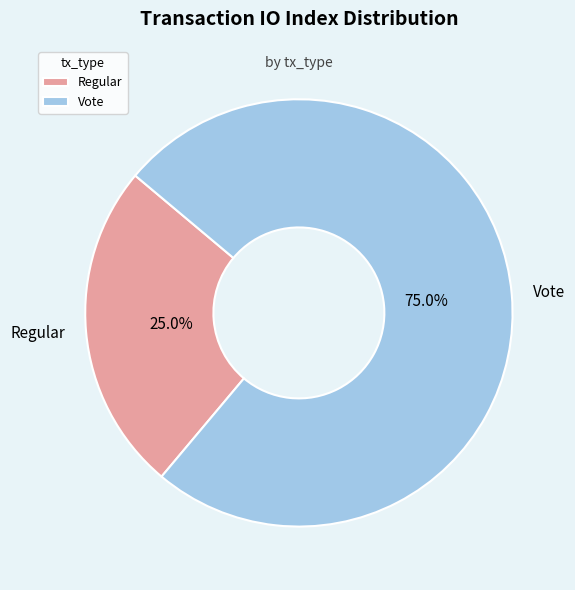

Rank the categories by value from highest to lowest.

Vote, Regular